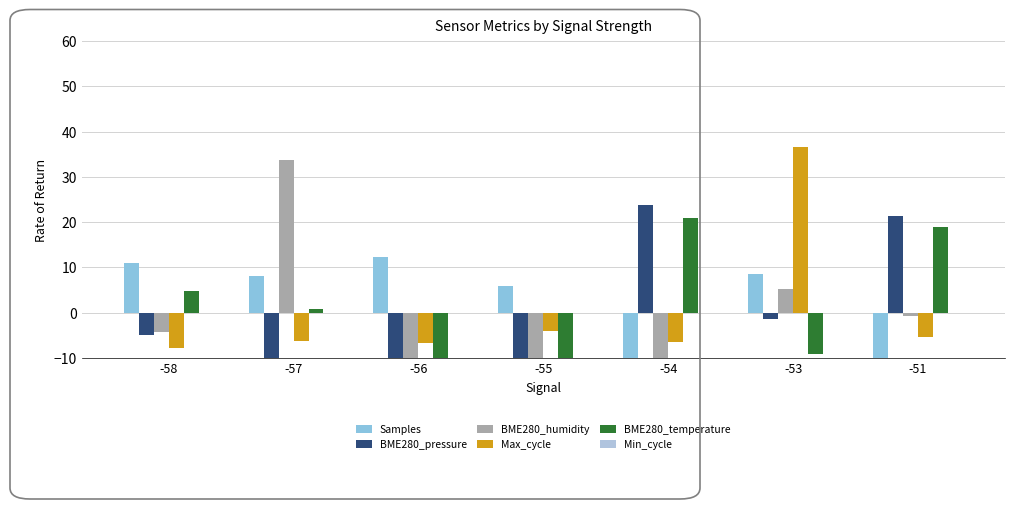

Reading right to left, transcribe all the data shown in this chart.

Samples: -51=-28.9	-53=8.6	-54=-17.1	-55=5.9	-56=12.4	-57=8.2	-58=10.9
BME280_pressure: -51=21.4	-53=-1.3	-54=23.9	-55=-13.7	-56=-15.0	-57=-10.5	-58=-4.8
BME280_humidity: -51=-0.7	-53=5.3	-54=-10.2	-55=-13.6	-56=-10.2	-57=33.7	-58=-4.2
Max_cycle: -51=-5.2	-53=36.6	-54=-6.4	-55=-4.1	-56=-6.7	-57=-6.3	-58=-7.9
BME280_temperature: -51=19.0	-53=-9.2	-54=21.0	-55=-17.2	-56=-19.2	-57=0.9	-58=4.9
Min_cycle: -51=0.0	-53=0.0	-54=0.0	-55=0.0	-56=0.0	-57=0.0	-58=0.0